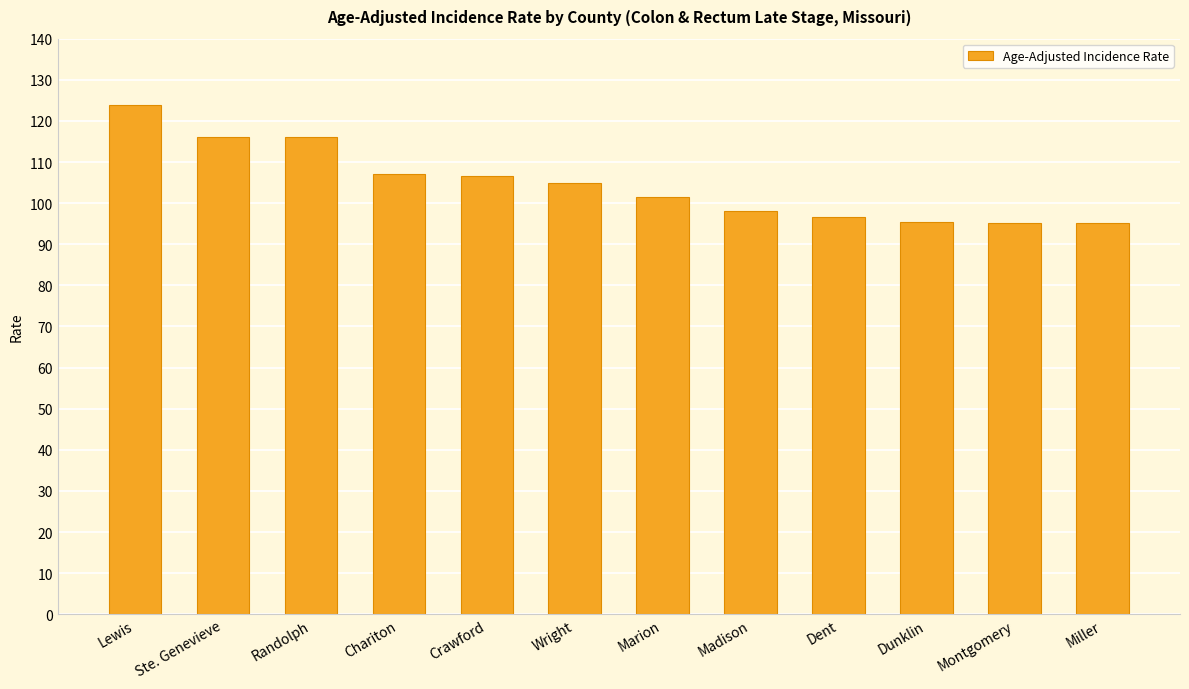

What is the label of the 9th bar from the left?

Dent